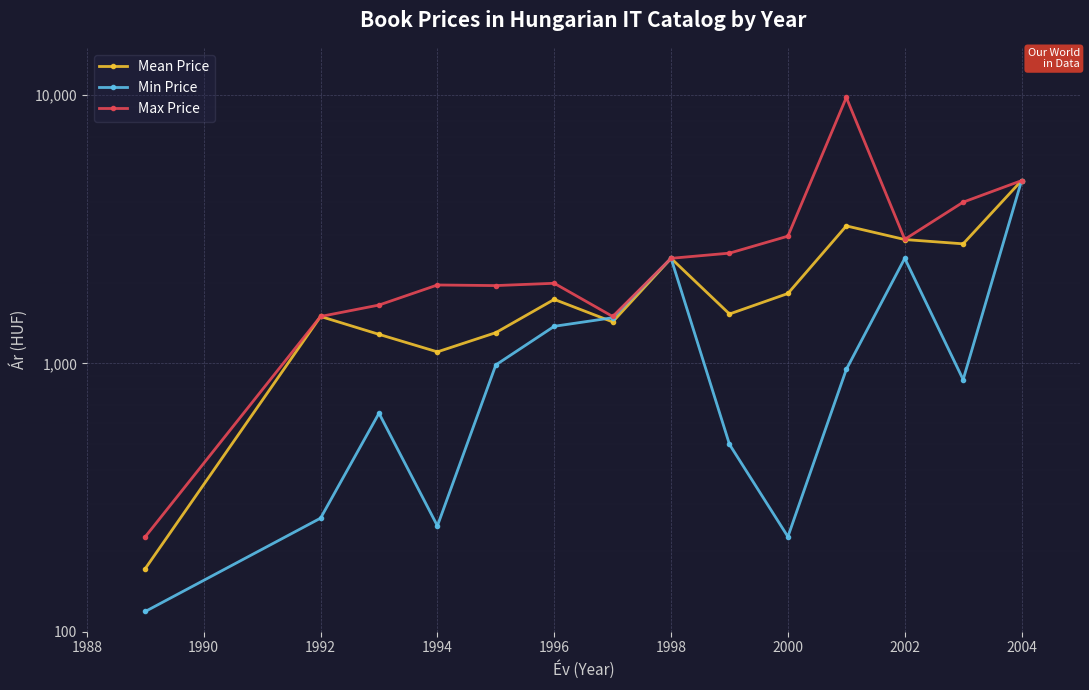

True or false: Max Price and Min Price intersect in this chart.

False